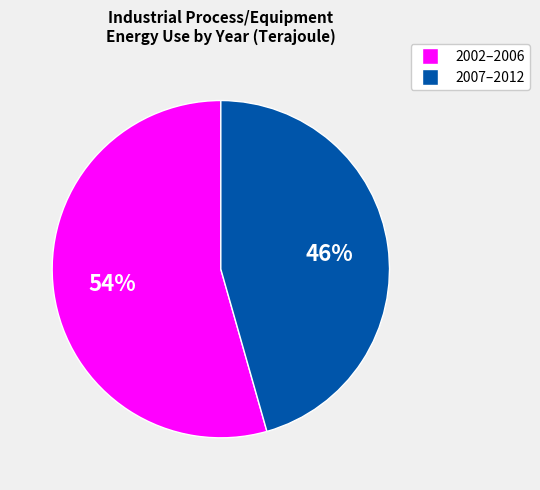

Is it true that 2002–2006 is 47% of the pie?

False